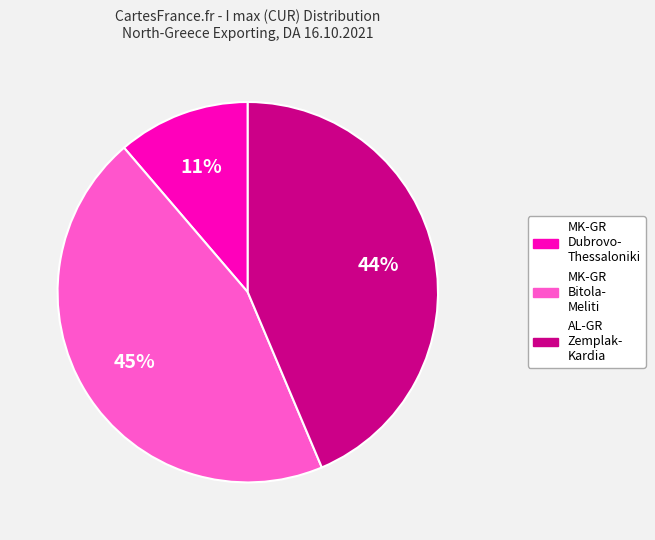

Count the number of slices in the pie.

3